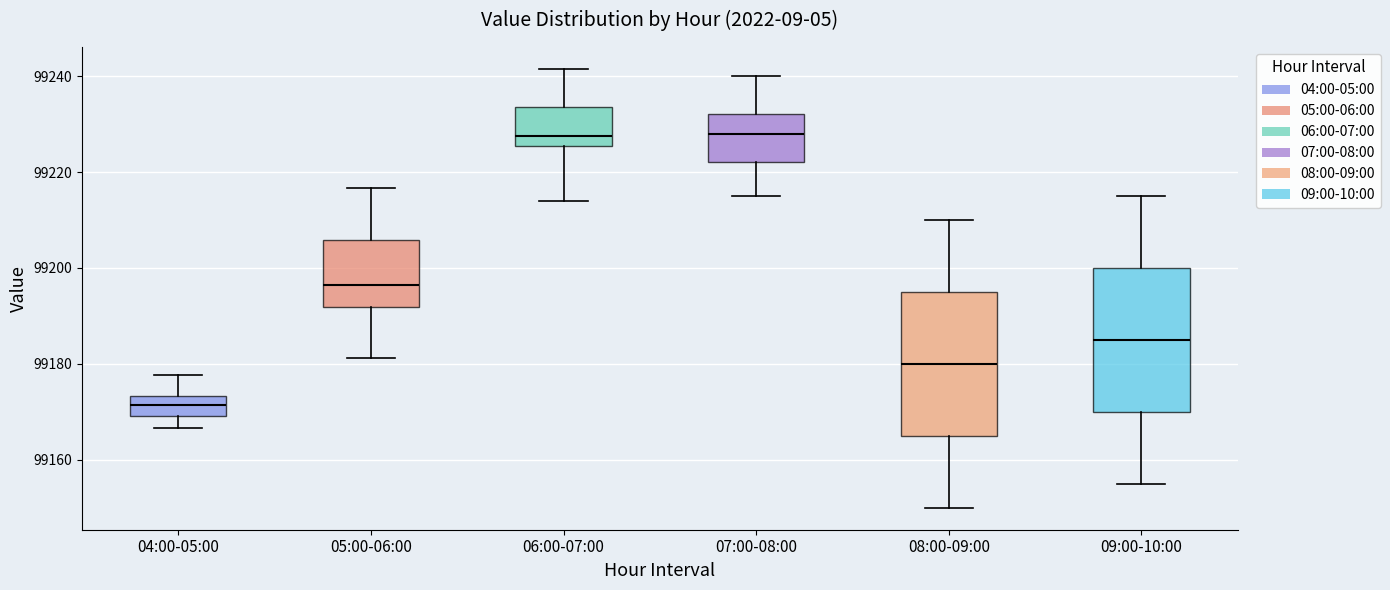

Reading left to right, read every box against the y-axis: the position of its median line, the range the box covers, and the ends of its whiskers. The values are not printed on the chart, so give them approximately, as read against the axis.

04:00-05:00: median 99172, box 99170 to 99174, whiskers 99166 to 99178
05:00-06:00: median 99196, box 99192 to 99206, whiskers 99182 to 99216
06:00-07:00: median 99228, box 99226 to 99234, whiskers 99214 to 99242
07:00-08:00: median 99228, box 99222 to 99232, whiskers 99216 to 99240
08:00-09:00: median 99180, box 99166 to 99196, whiskers 99150 to 99210
09:00-10:00: median 99186, box 99170 to 99200, whiskers 99156 to 99216